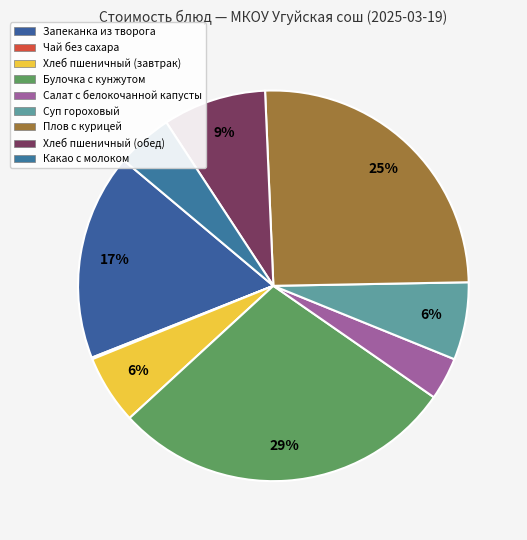

To the nearest percent, what is the combined percentage of Булочка с кунжутом and Какао с молоком?

33%